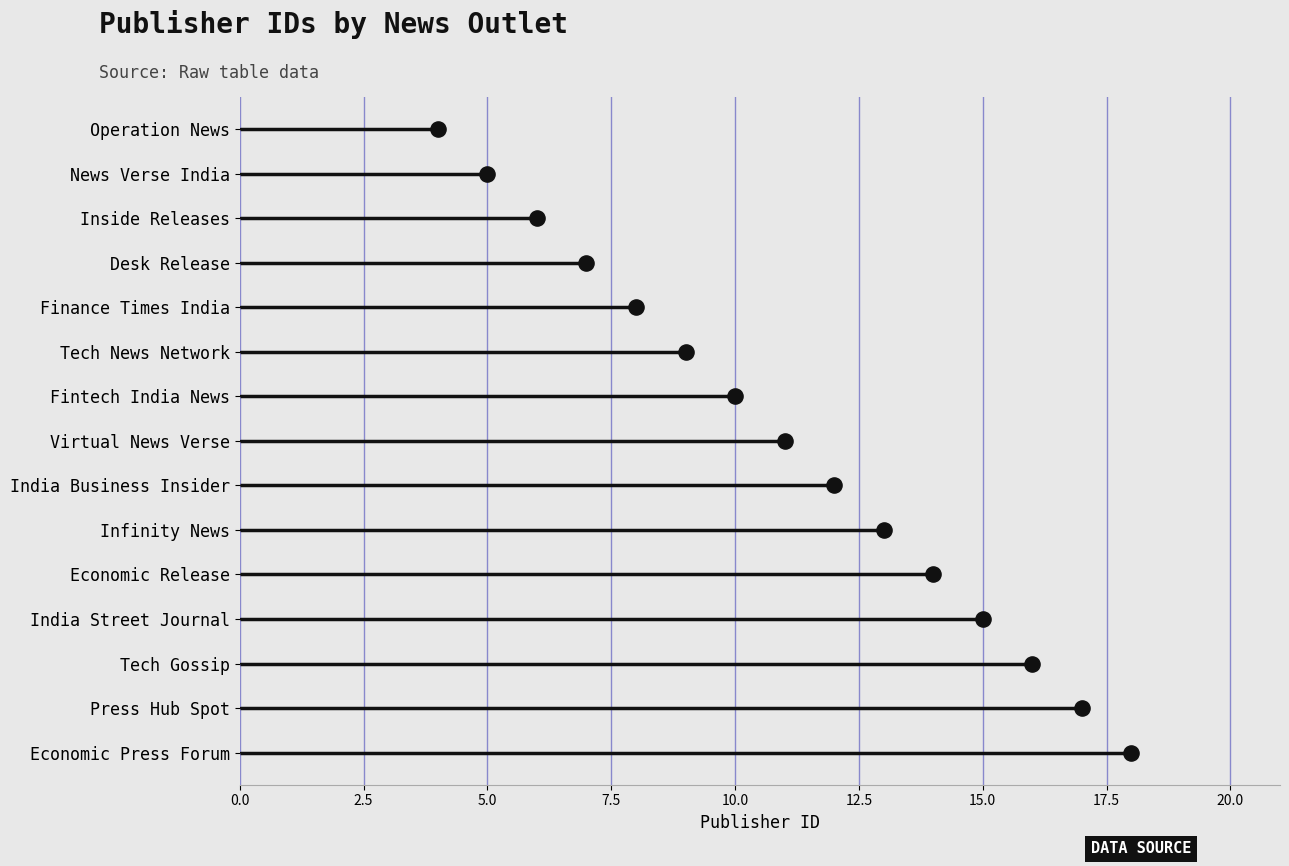

Approximately how many times larger is the value at Economic Press Forum compared to Desk Release?

2.6